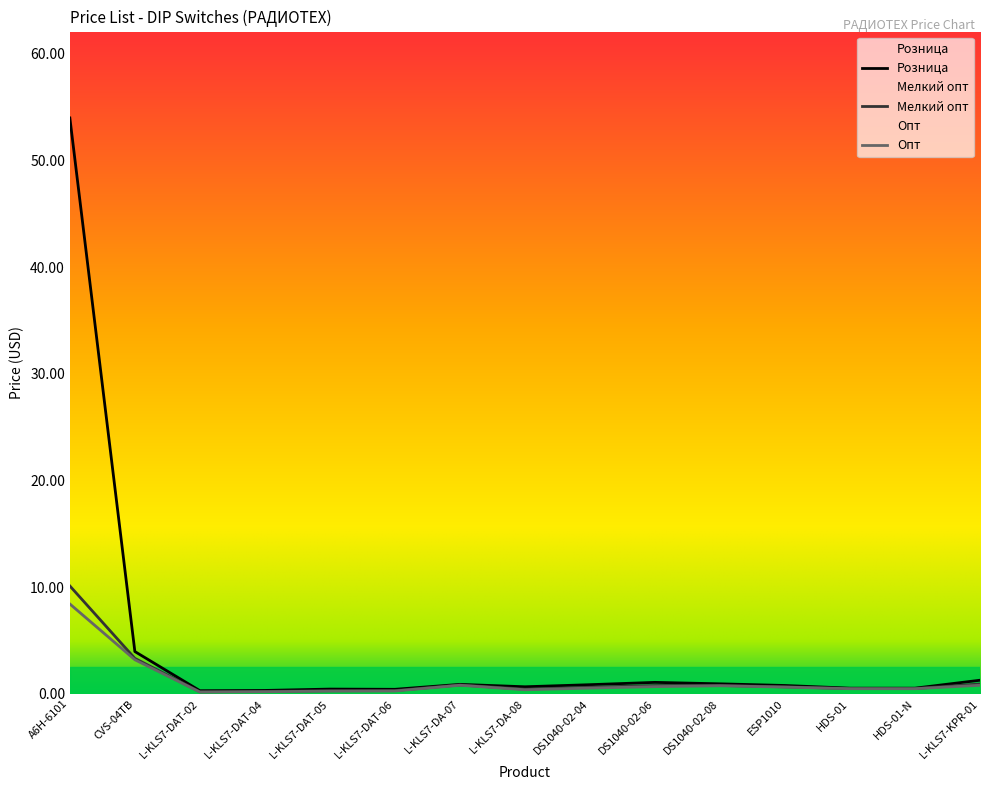

What are all the series names shown in the legend?

Розница, Мелкий опт, Опт